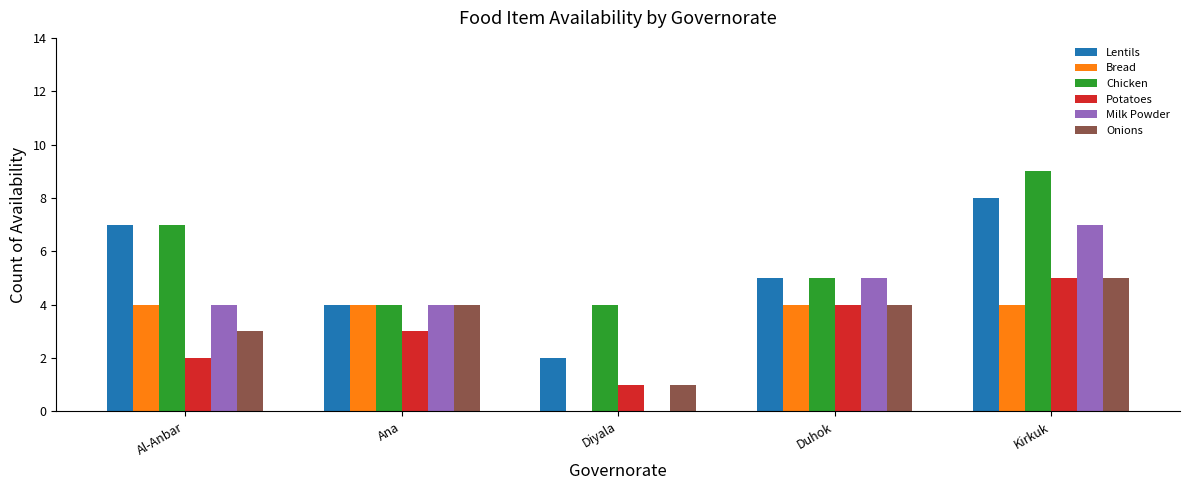

Is the value of Milk Powder at Kirkuk greater than the value of Lentils at Diyala?

Yes